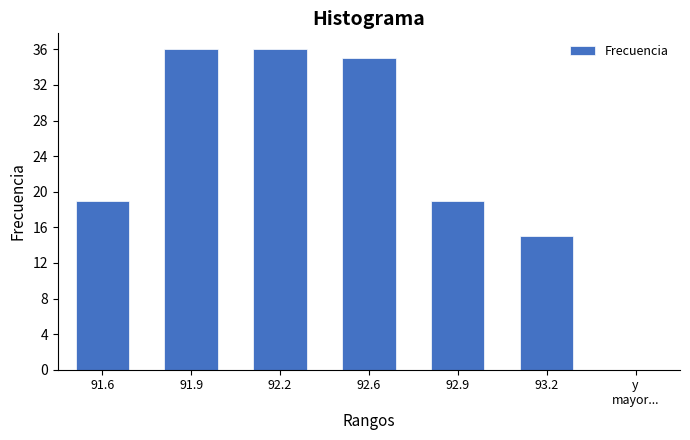

Reading left to right, list all the values displayed in this chart.

19	36	36	35	19	15